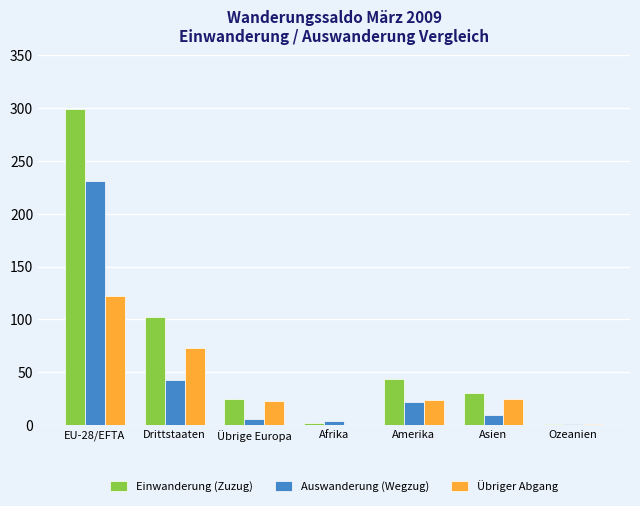

Is the value of Auswanderung (Wegzug) at Asien greater than the value of Einwanderung (Zuzug) at Amerika?

No